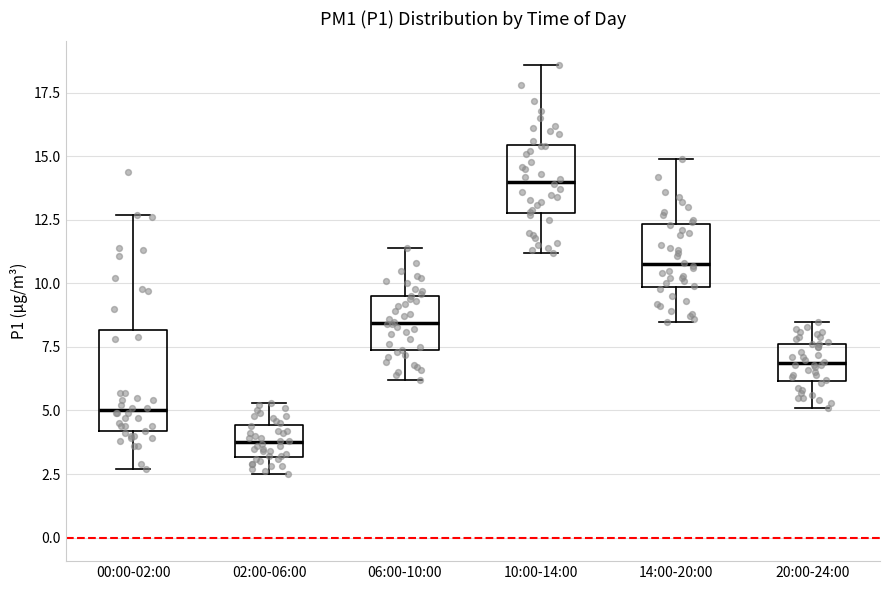

Which box is the tallest, from its lower edge to its upper edge?

00:00-02:00